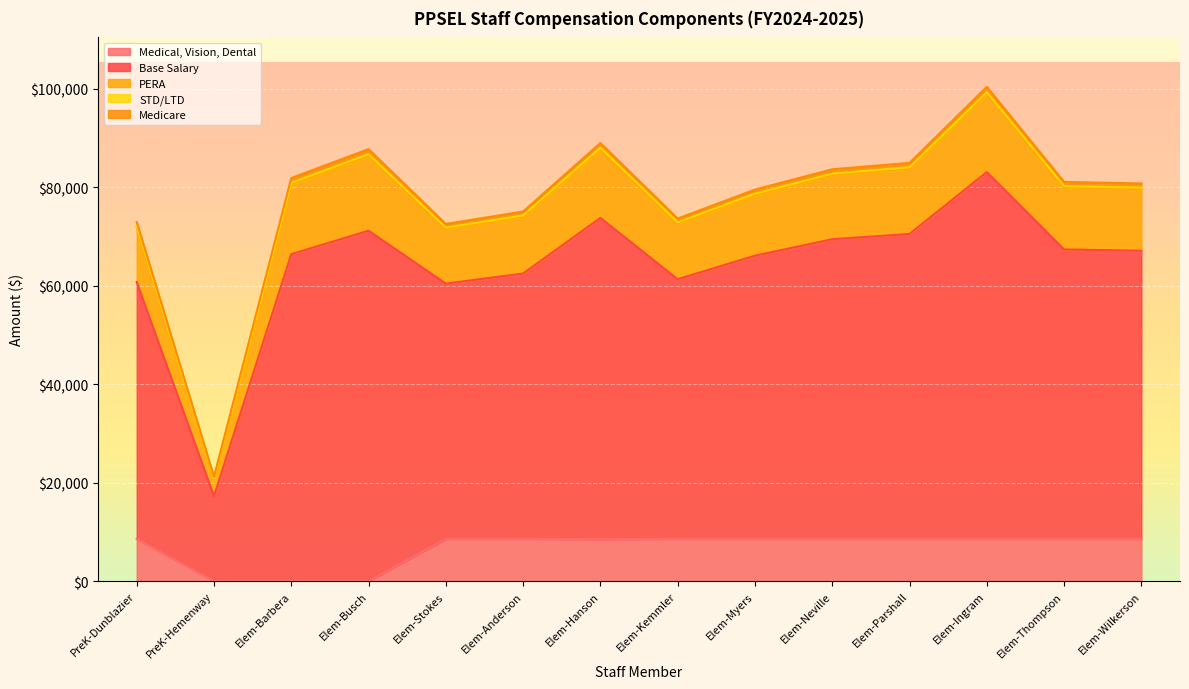

At which label does Medicare first exceed 852?

Elem-Barbera